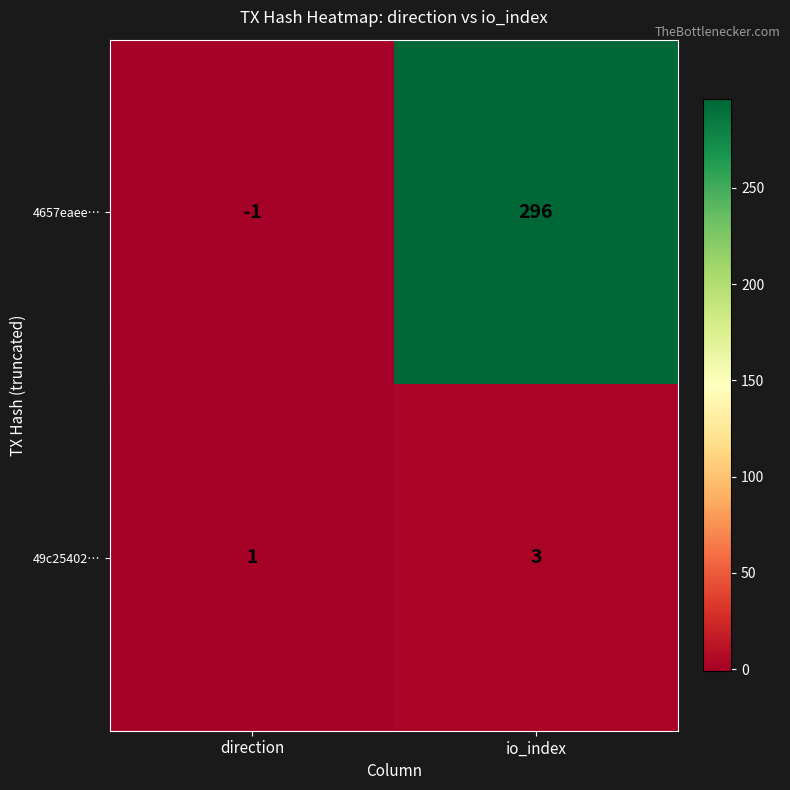

What is the sum of the 4657eaee… values at direction and io_index?

295